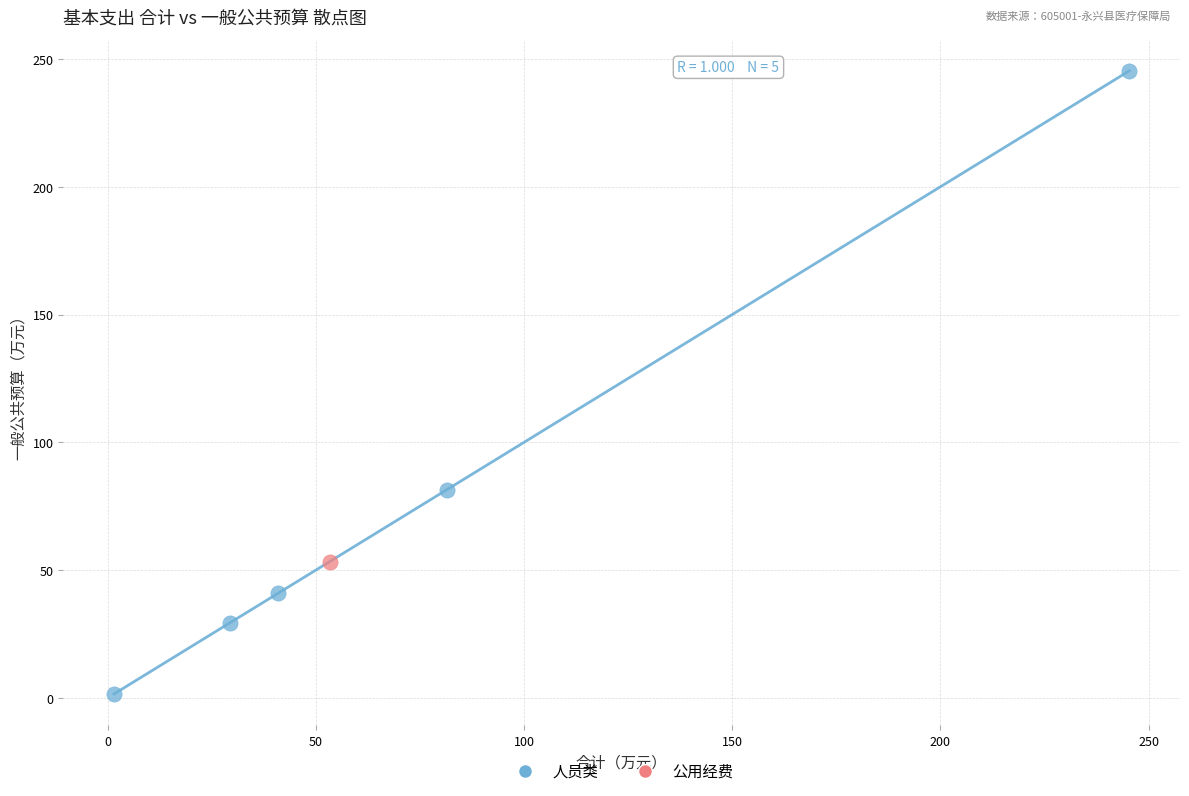

What are all the series names shown in the legend?

人员类, 公用经费